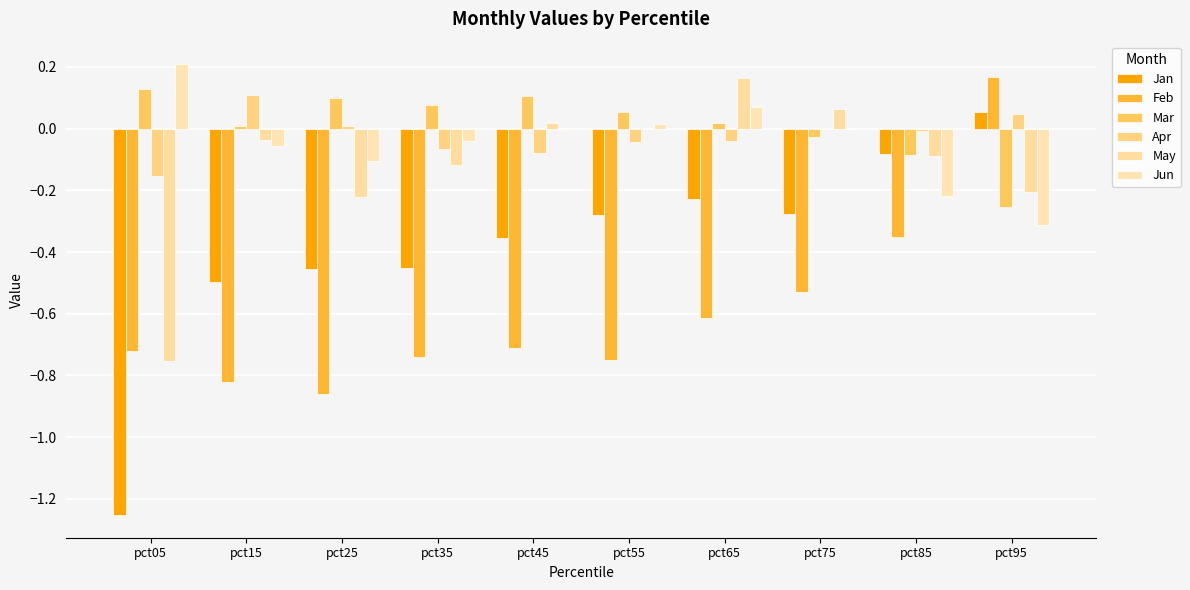

Reading left to right, extract all data points from this chart.

Jan: pct05=-1.3	pct15=-0.5	pct25=-0.5	pct35=-0.5	pct45=-0.4	pct55=-0.3	pct65=-0.2	pct75=-0.3	pct85=-0.1	pct95=0.1
Feb: pct05=-0.7	pct15=-0.8	pct25=-0.9	pct35=-0.7	pct45=-0.7	pct55=-0.7	pct65=-0.6	pct75=-0.5	pct85=-0.4	pct95=0.2
Mar: pct05=0.1	pct15=0.0	pct25=0.1	pct35=0.1	pct45=0.1	pct55=0.1	pct65=0.0	pct75=-0.0	pct85=-0.1	pct95=-0.3
Apr: pct05=-0.2	pct15=0.1	pct25=0.0	pct35=-0.1	pct45=-0.1	pct55=-0.0	pct65=-0.0	pct75=-0.0	pct85=-0.0	pct95=0.0
May: pct05=-0.8	pct15=-0.0	pct25=-0.2	pct35=-0.1	pct45=0.0	pct55=-0.0	pct65=0.2	pct75=0.1	pct85=-0.1	pct95=-0.2
Jun: pct05=0.2	pct15=-0.1	pct25=-0.1	pct35=-0.0	pct45=-0.0	pct55=0.0	pct65=0.1	pct75=-0.0	pct85=-0.2	pct95=-0.3